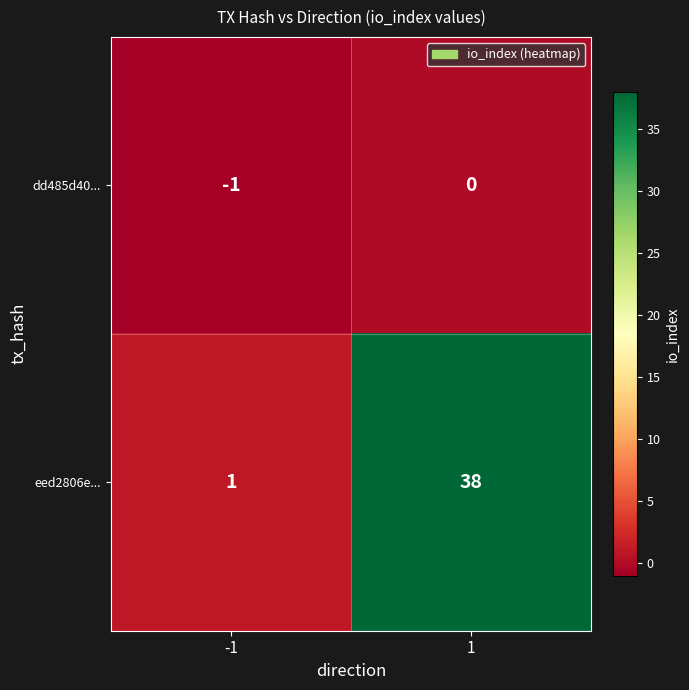

Which series has the widest spread of values?

eed2806e...